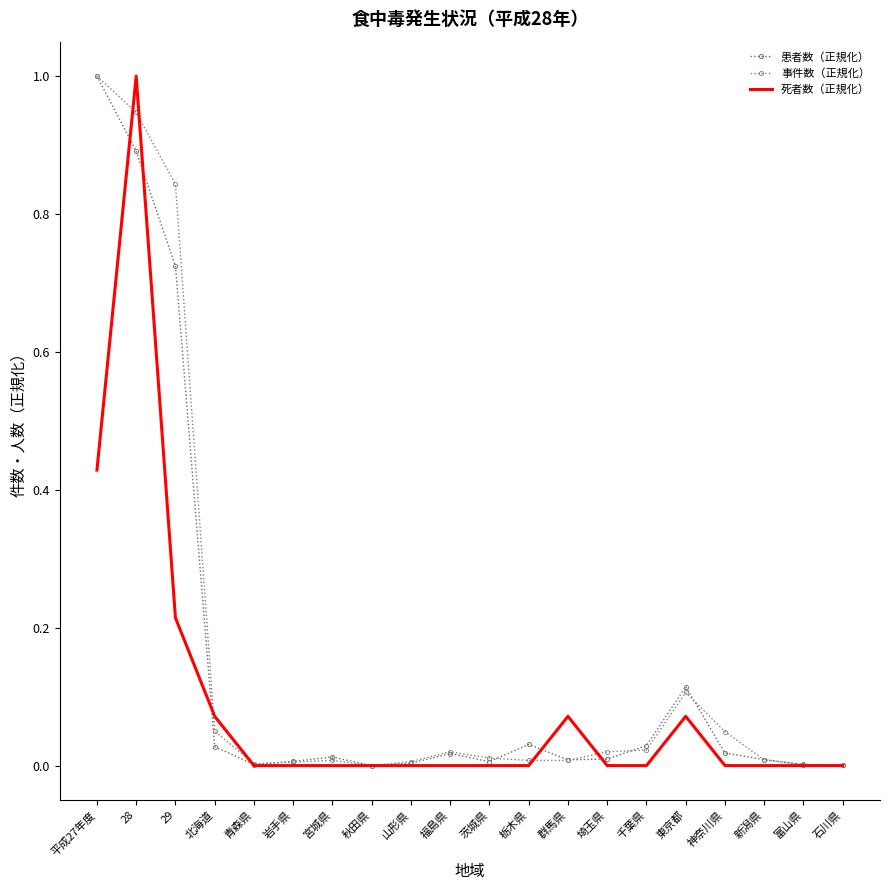

True or false: 死者数（正規化） has more than 1 points higher than both neighbors.

True